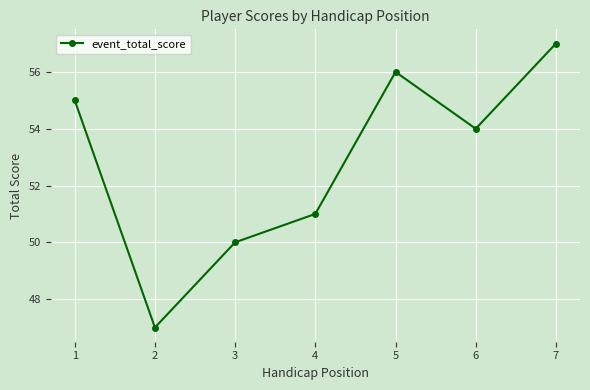

Reading left to right, transcribe all the data shown in this chart.

55	47	50	51	56	54	57